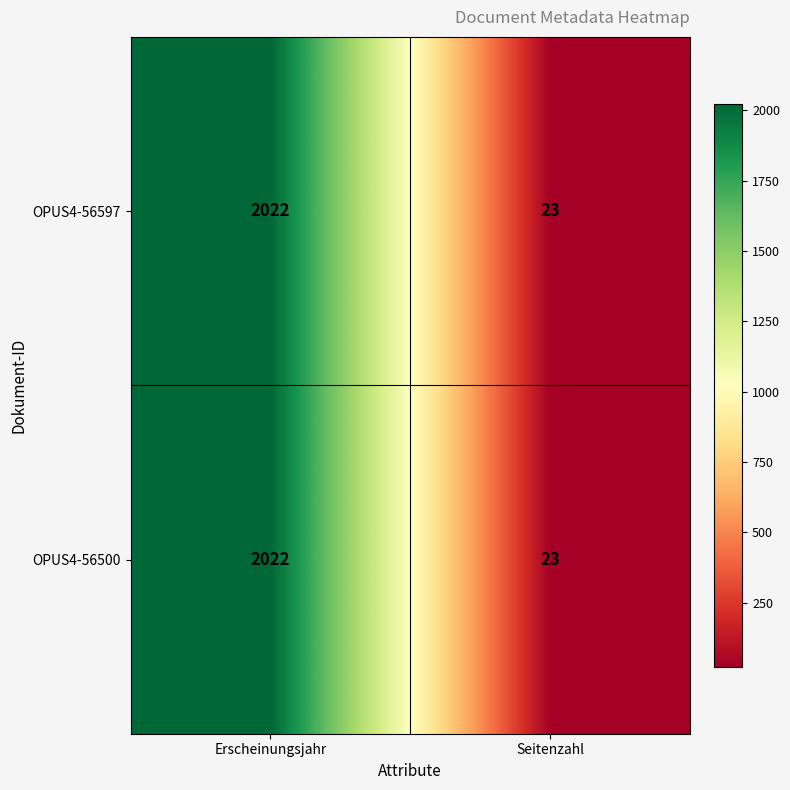

At which category is the sum across all series the highest?

Erscheinungsjahr